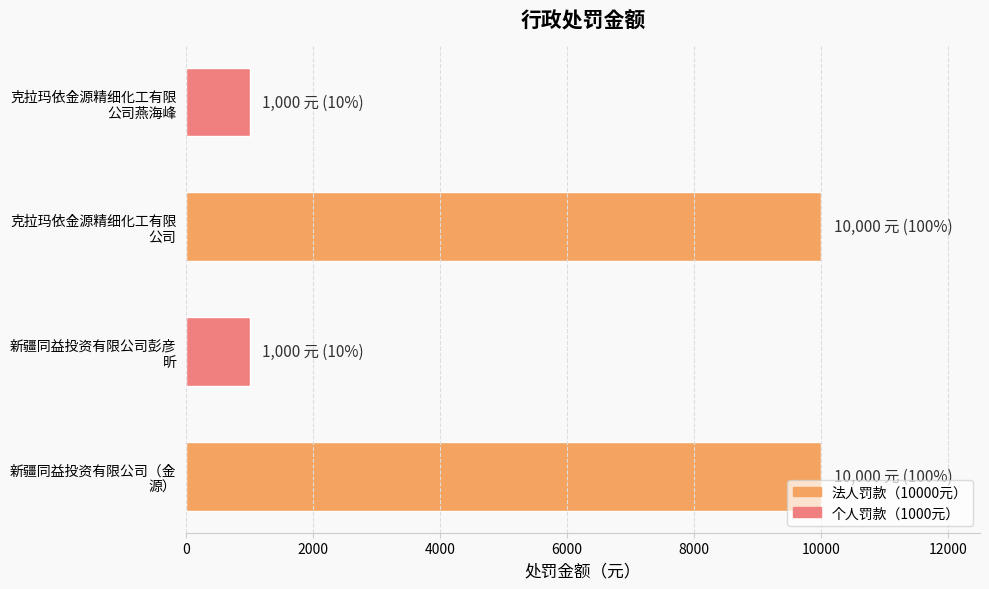

How many categories are shown in the chart?

4